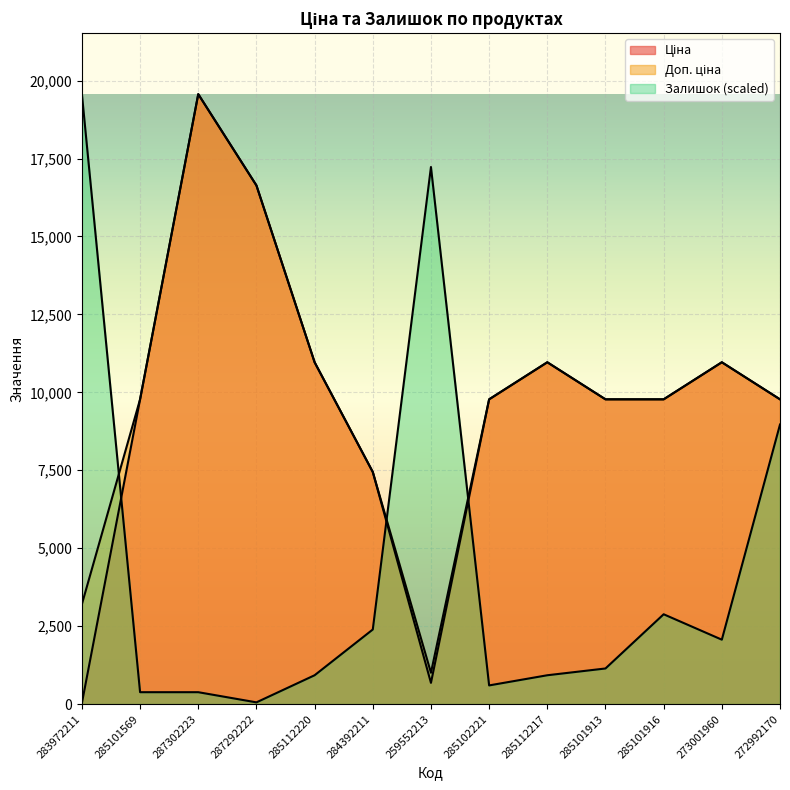

What is the difference between the second highest and minimum values in the Ціна series?

16604.8